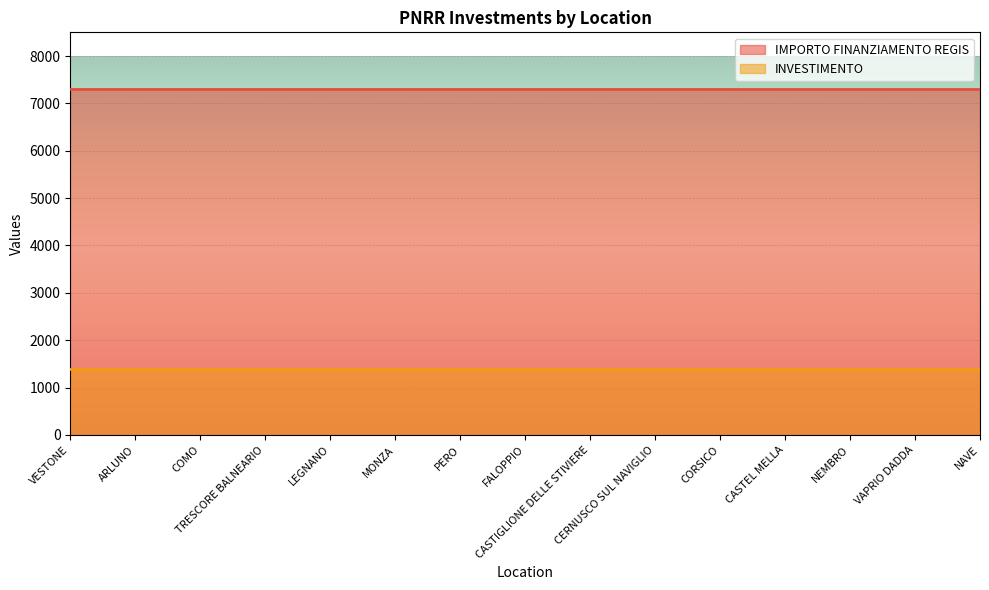

True or false: INVESTIMENTO and IMPORTO FINANZIAMENTO REGIS intersect in this chart.

False